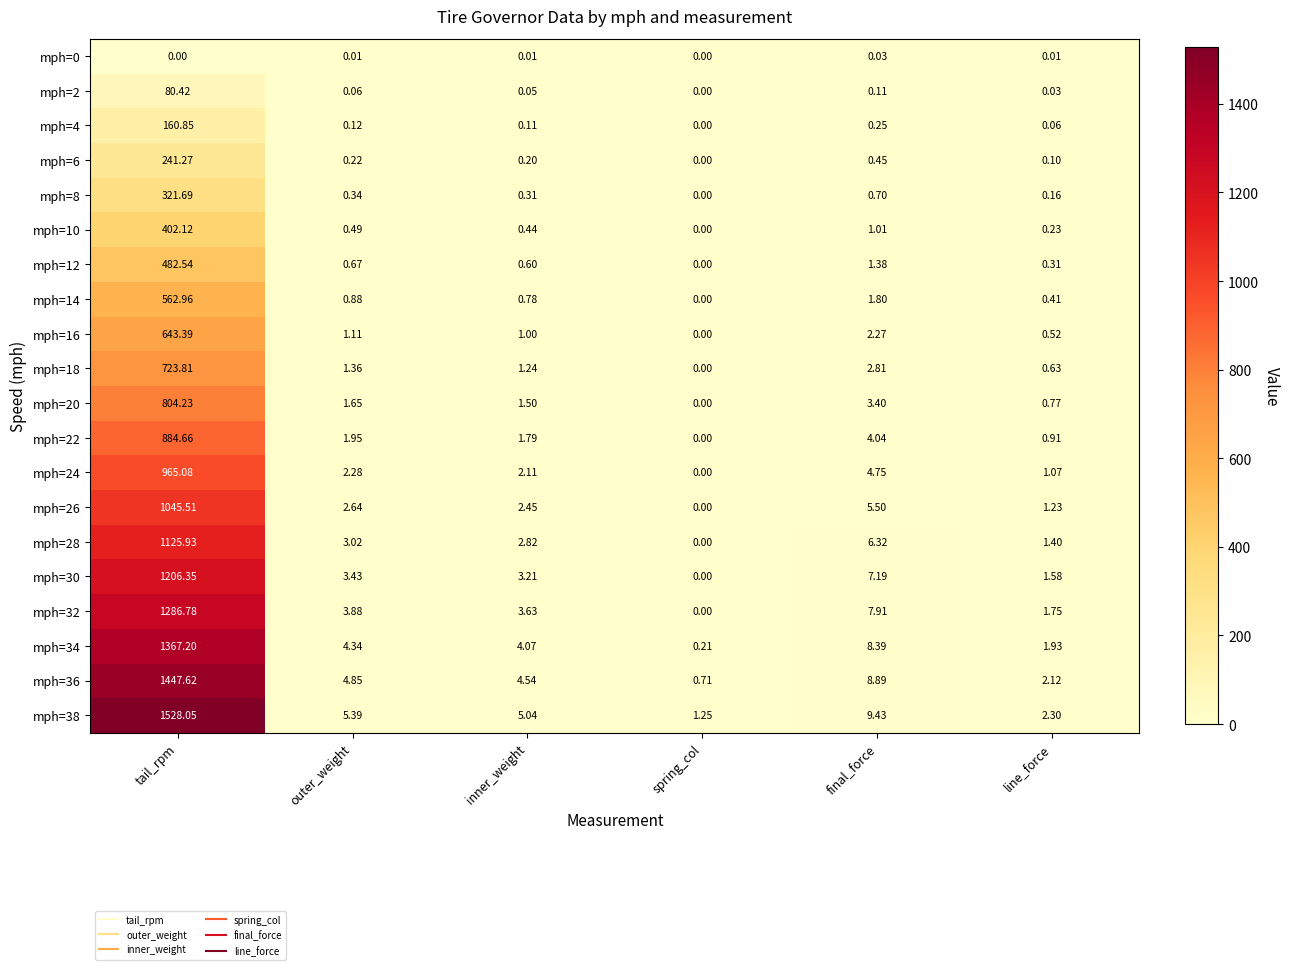

At which label does mph=38 reach its minimum?

spring_col